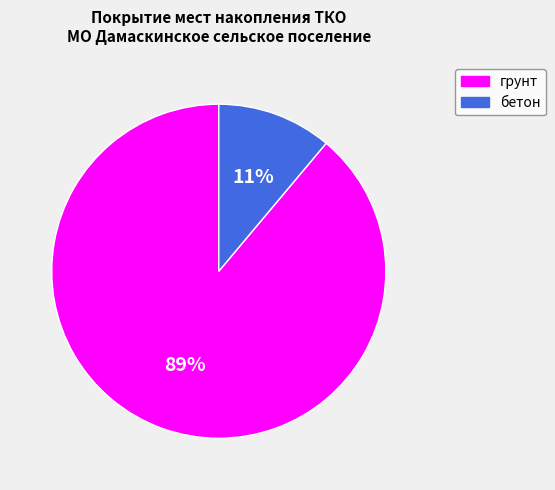

Which has a higher value, бетон or грунт?

грунт